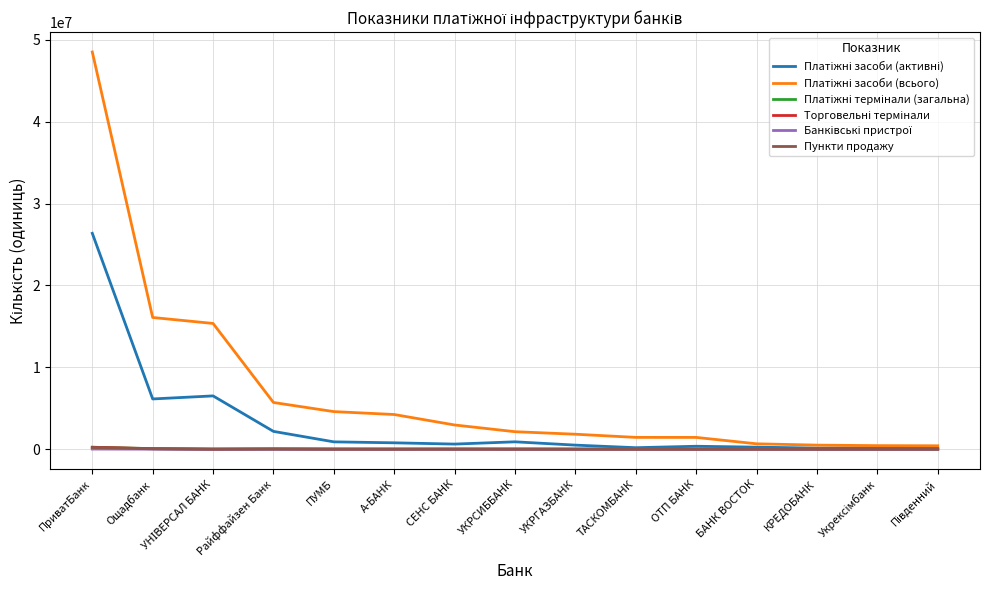

Which label corresponds to the largest value in the chart?

ПриватБанк